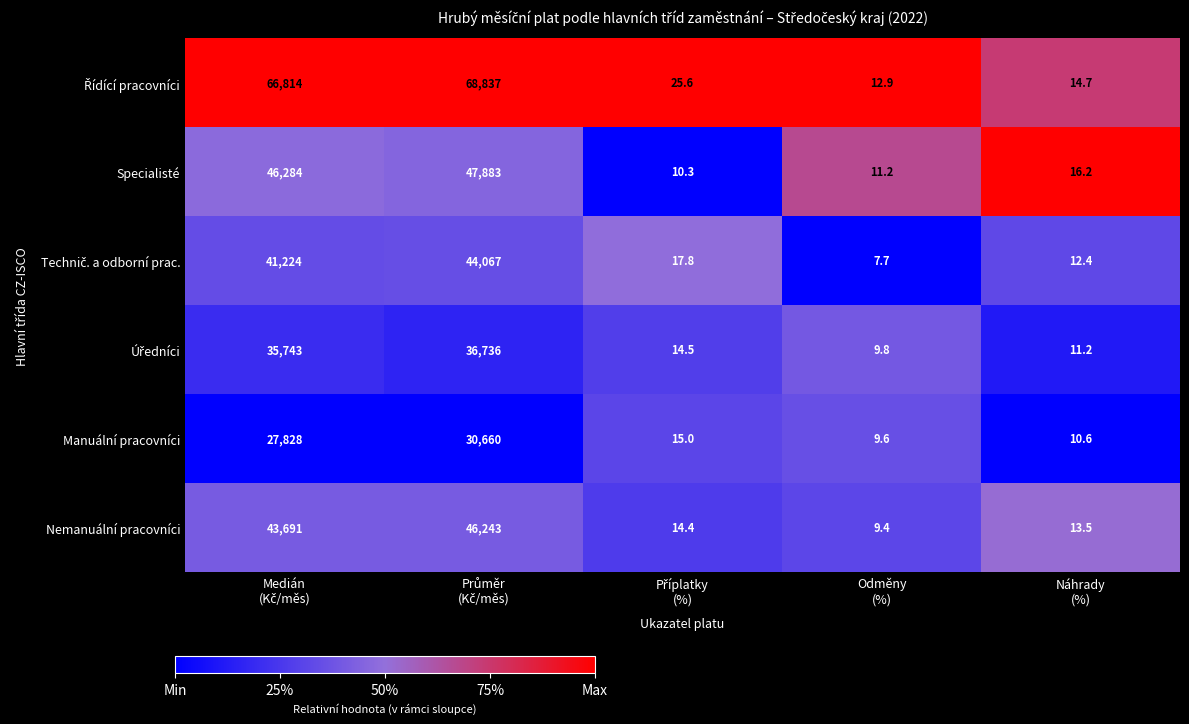

What is the difference between the second highest and minimum values in the Nemanuální pracovníci series?

43681.6